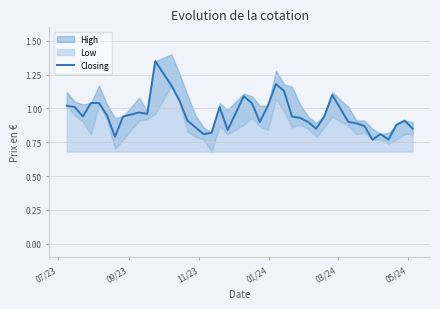

What is the difference between the second highest and second lowest values?

0.4